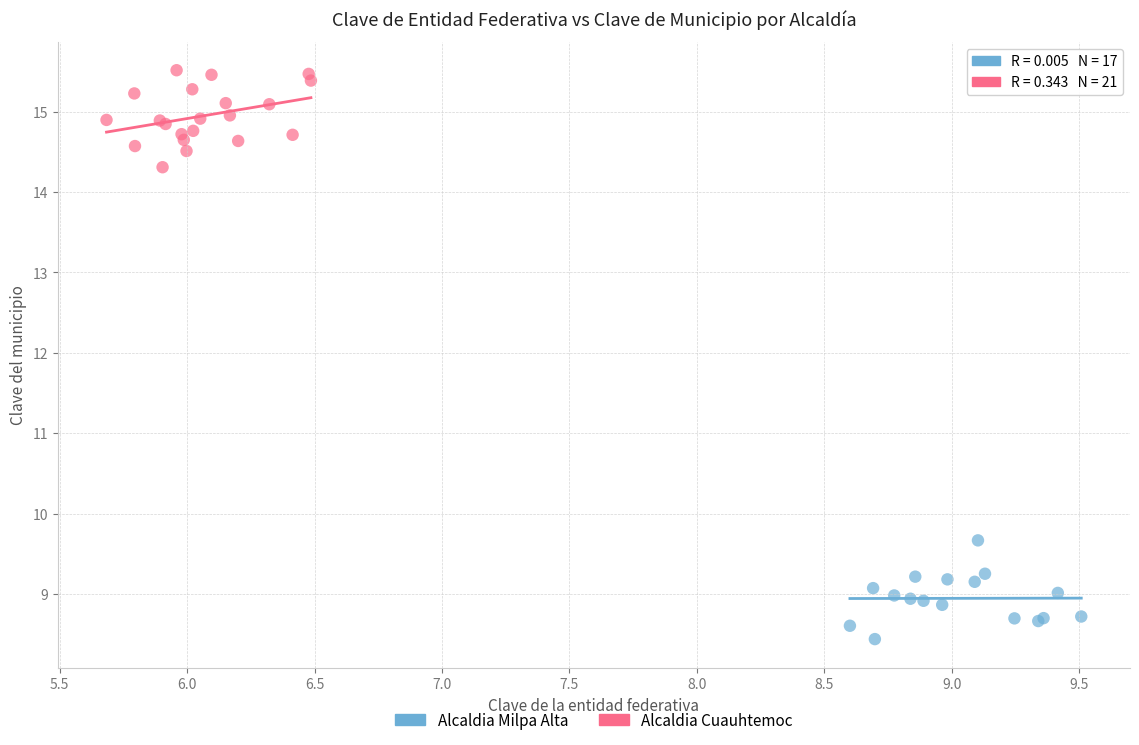

Which series contains the highest Y value?

Alcaldia Cuauhtemoc